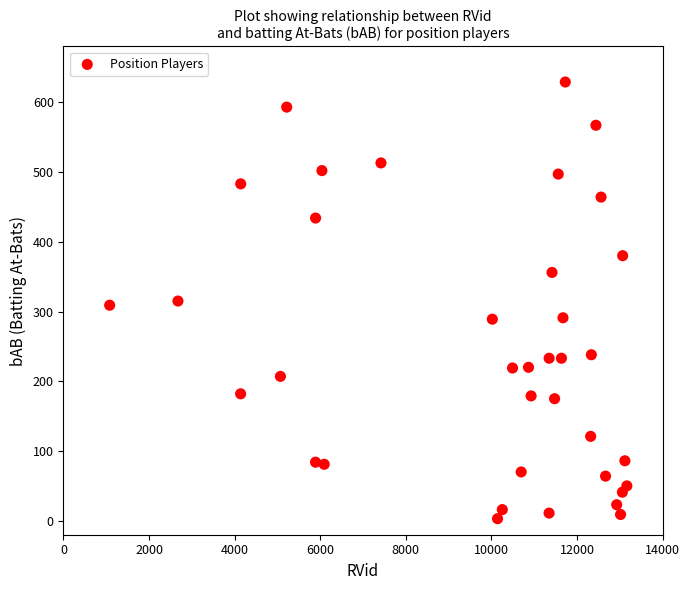

What is the range of X values (max minus min)?

12088